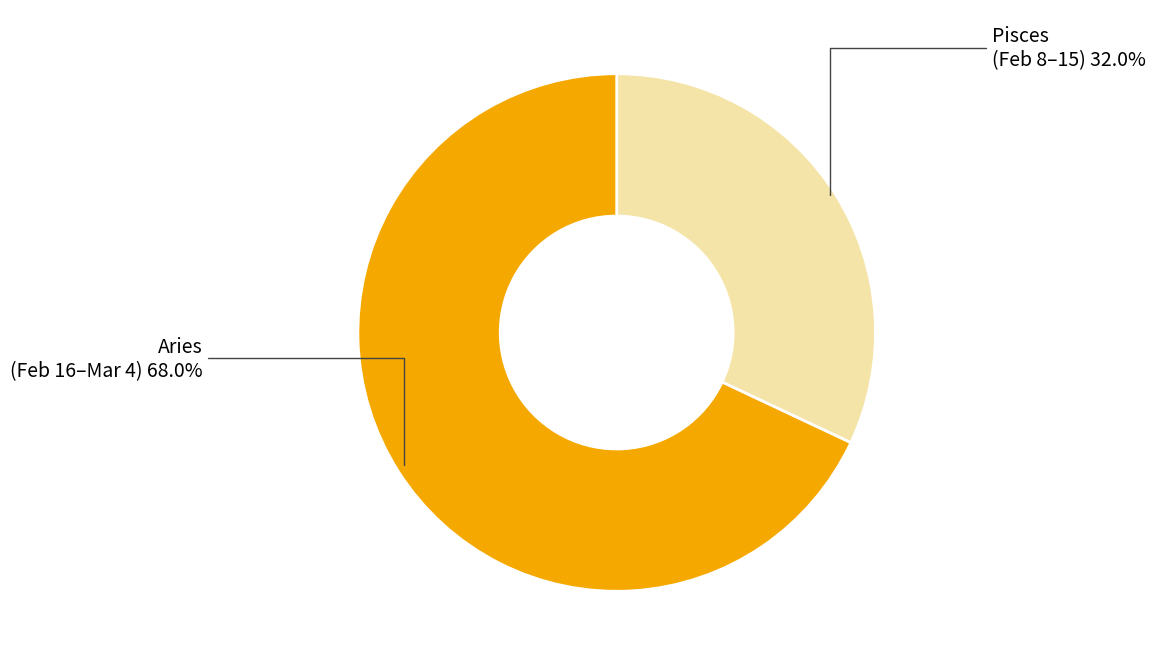

Is there any slice that represents more than half of the pie?

Yes